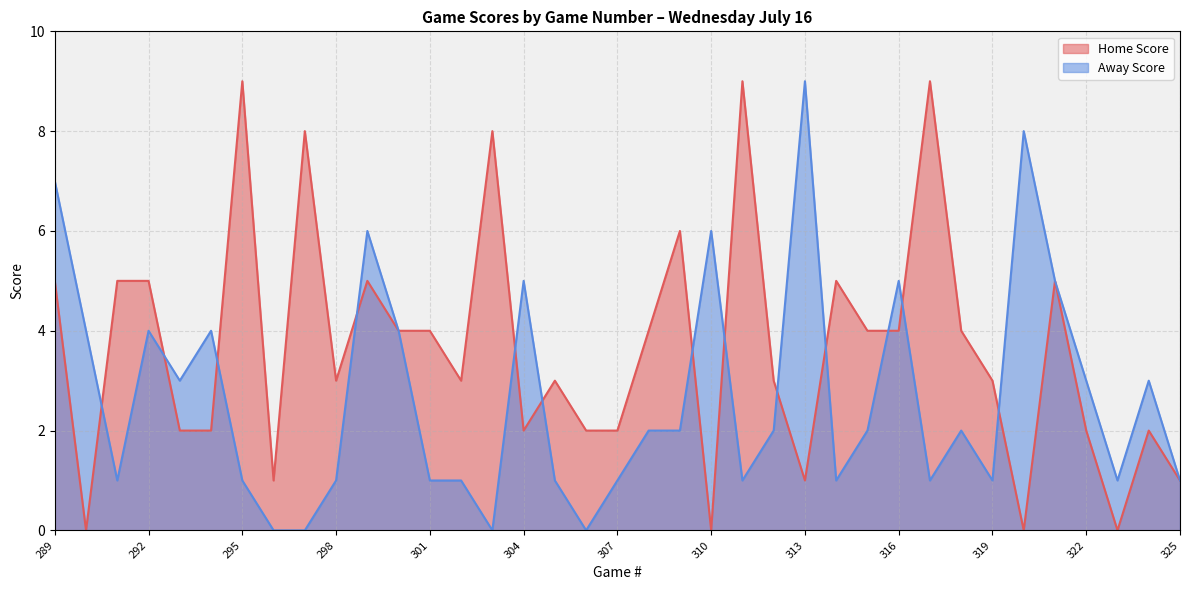

At how many categories does at least one series exceed 7?

7